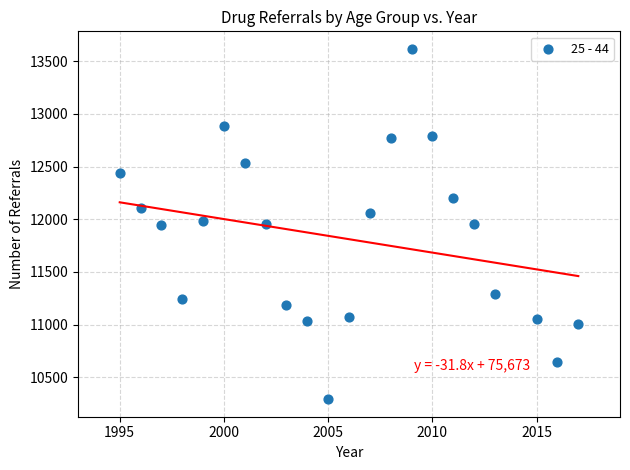

What is the range of X values (max minus min)?

22